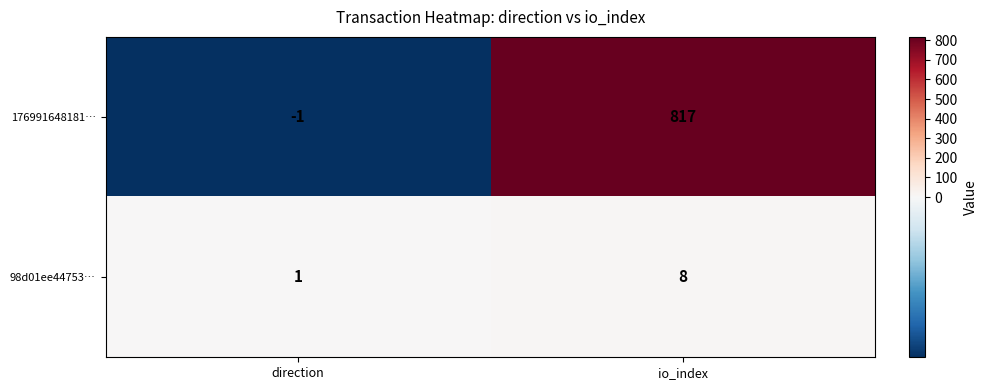

Where is 176991648181… nearest to the value 408?

direction